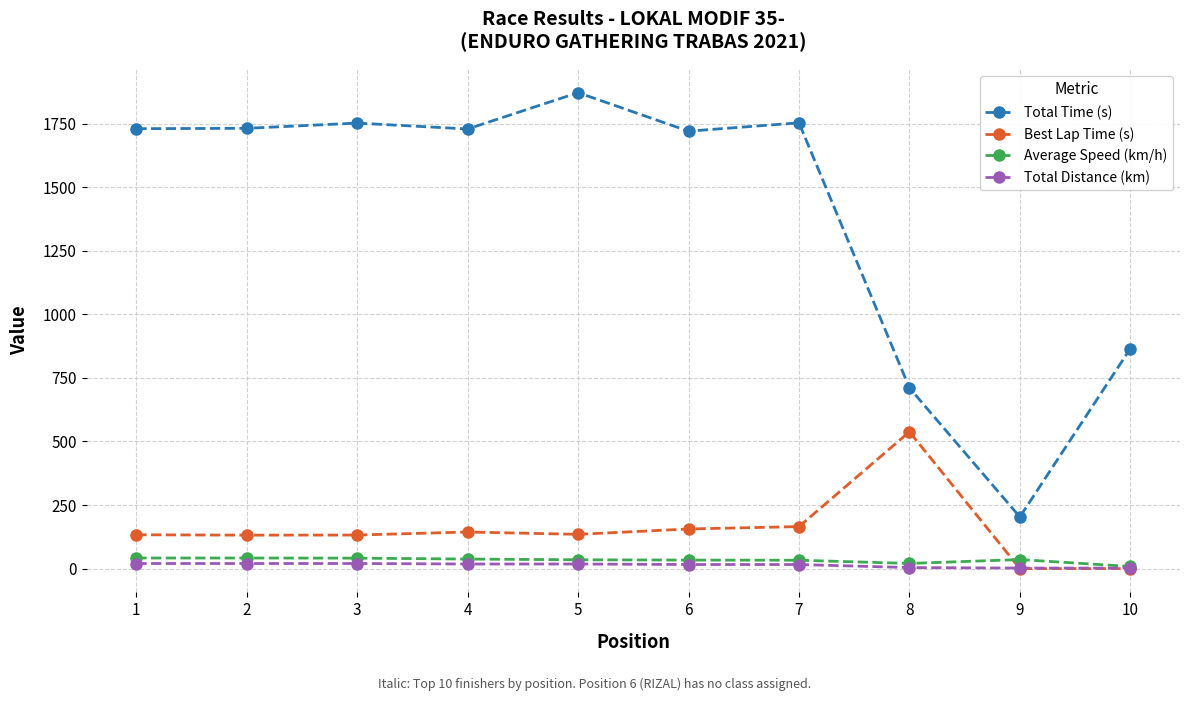

The Best Lap Time (s) series shows 0.0 at 10. True or false?

True